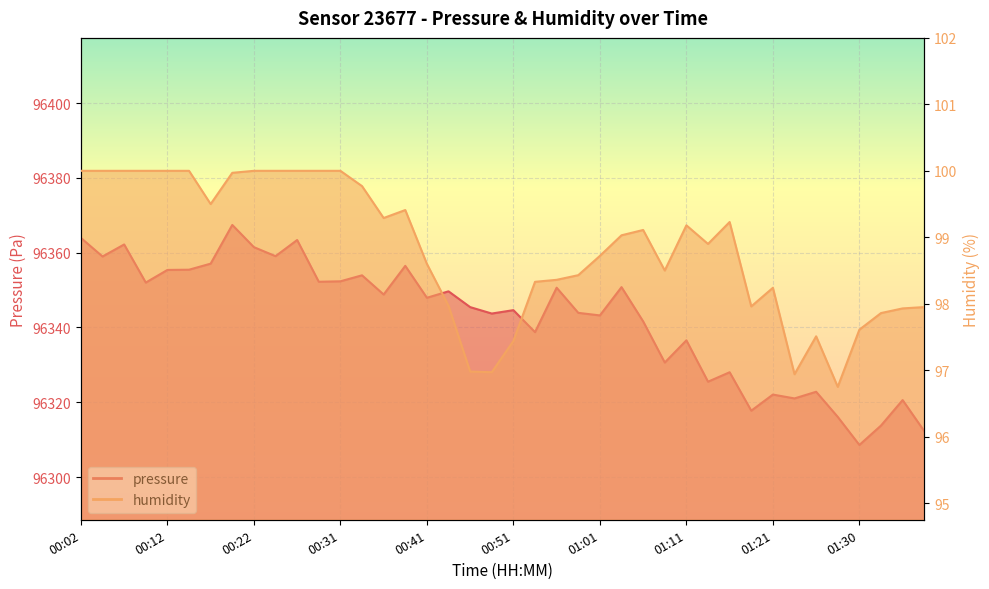

Reading left to right, list all the values displayed in this chart.

pressure: 96363.9	96359.0	96362.2	96352.0	96355.4	96355.4	96357.1	96367.4	96361.5	96359.1	96363.4	96352.2	96352.3	96353.9	96348.8	96356.5	96347.9	96349.7	96345.4	96343.7	96344.6	96338.8	96350.6	96343.9	96343.2	96350.8	96341.6	96330.6	96336.6	96325.5	96328.0	96317.8	96322.1	96321.0	96322.8	96316.1	96308.6	96313.8	96320.6	96312.3
humidity: 100.0	100.0	100.0	100.0	100.0	100.0	99.5	100.0	100.0	100.0	100.0	100.0	100.0	99.8	99.3	99.4	98.6	98.0	97.0	97.0	97.4	98.3	98.4	98.4	98.7	99.0	99.1	98.5	99.2	98.9	99.2	98.0	98.2	96.9	97.5	96.8	97.6	97.9	97.9	98.0